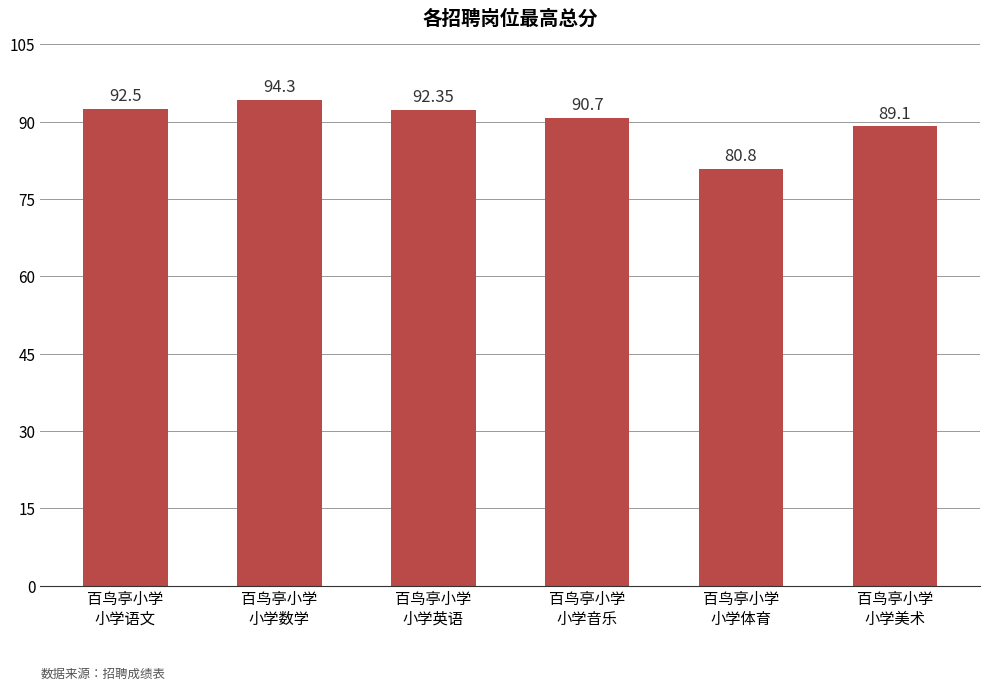

What is the sum of all values?

539.8